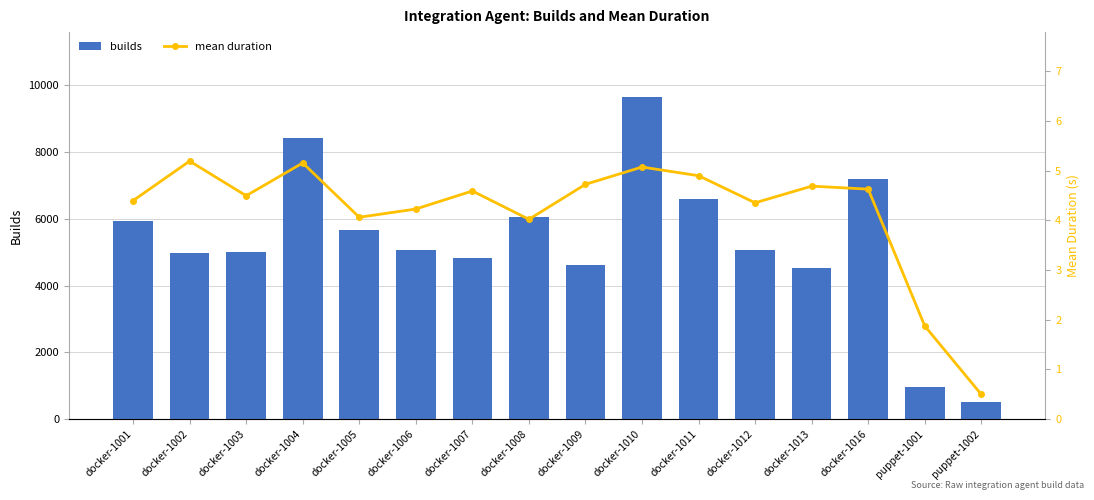

Which series has the largest total across all categories?

builds